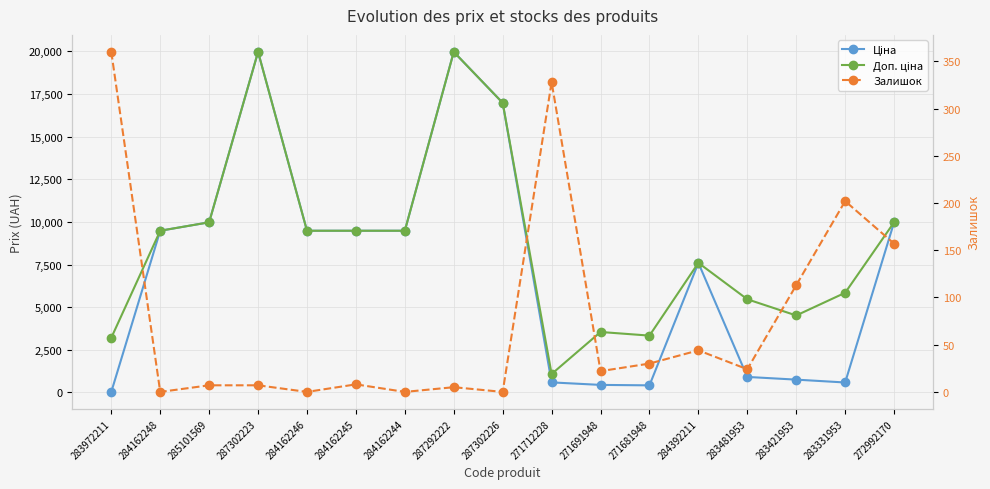

Count the number of categories in the chart.

17